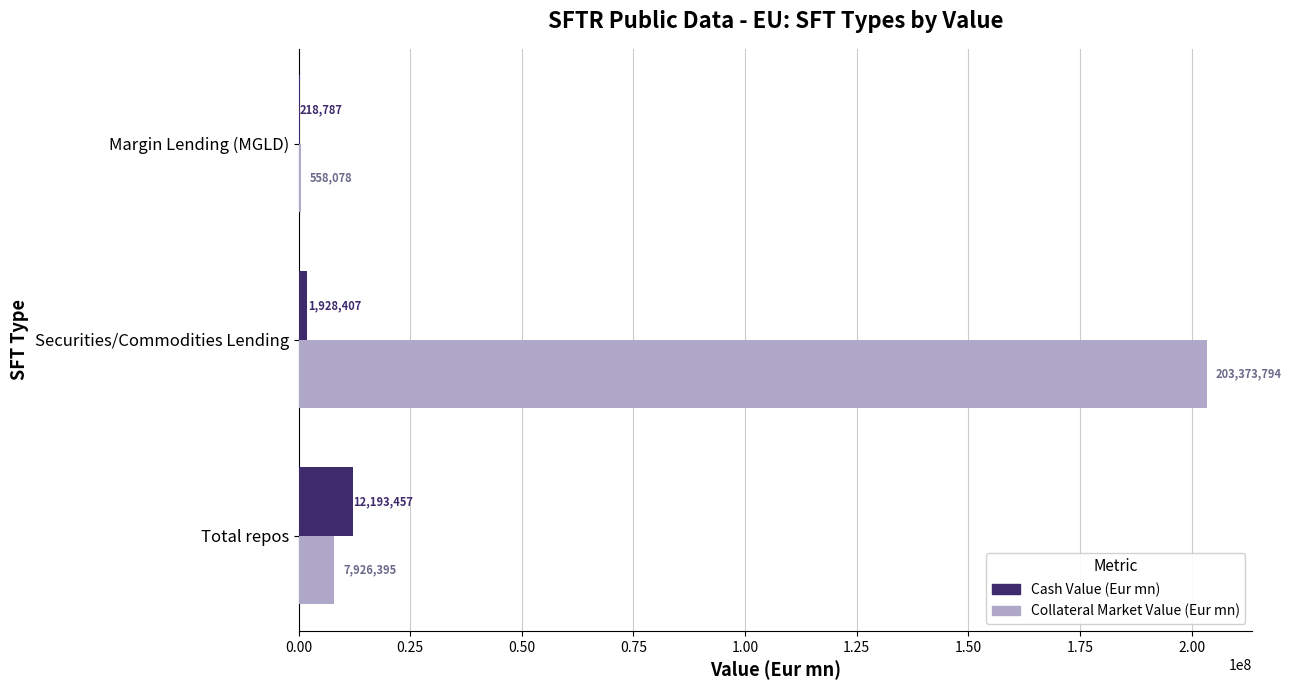

Is the value of Cash Value (Eur mn) at Margin Lending (MGLD) greater than the value of Collateral Market Value (Eur mn) at Margin Lending (MGLD)?

No